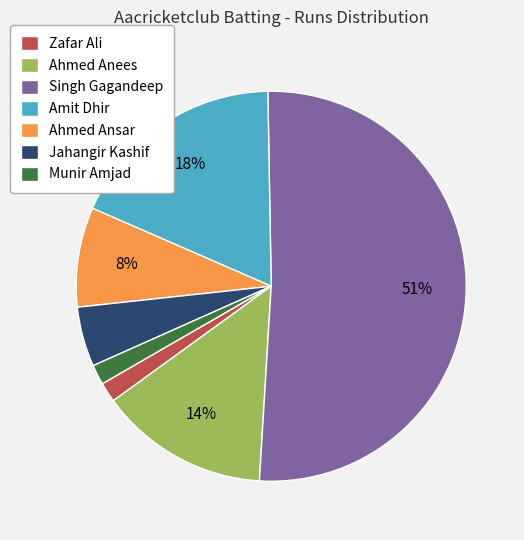

To the nearest percent, what is the difference between the Ahmed Anees and Singh Gagandeep slice percentages?

37%